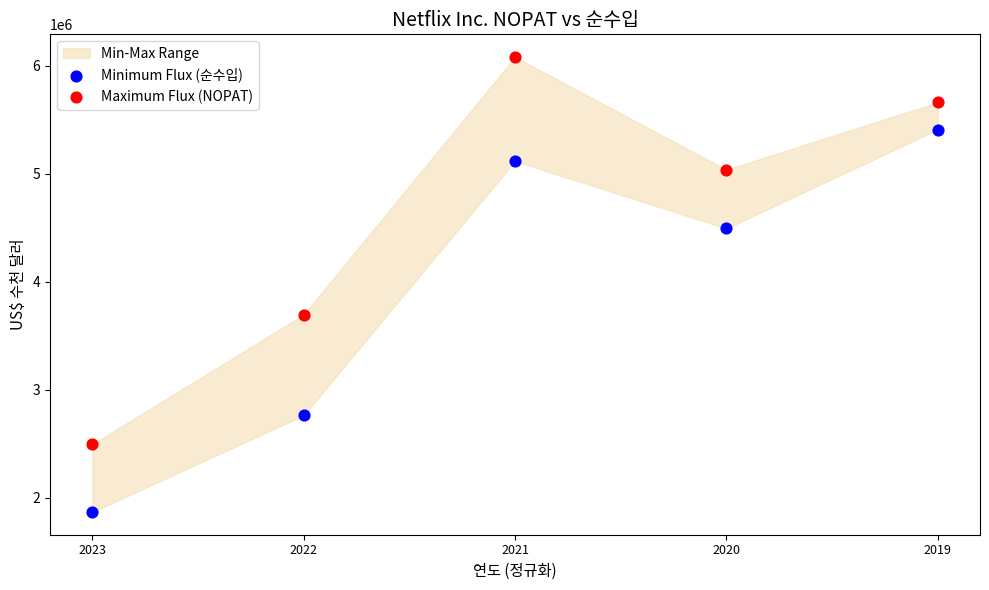

Which series contains the lowest Y value?

Minimum Flux (순수입)